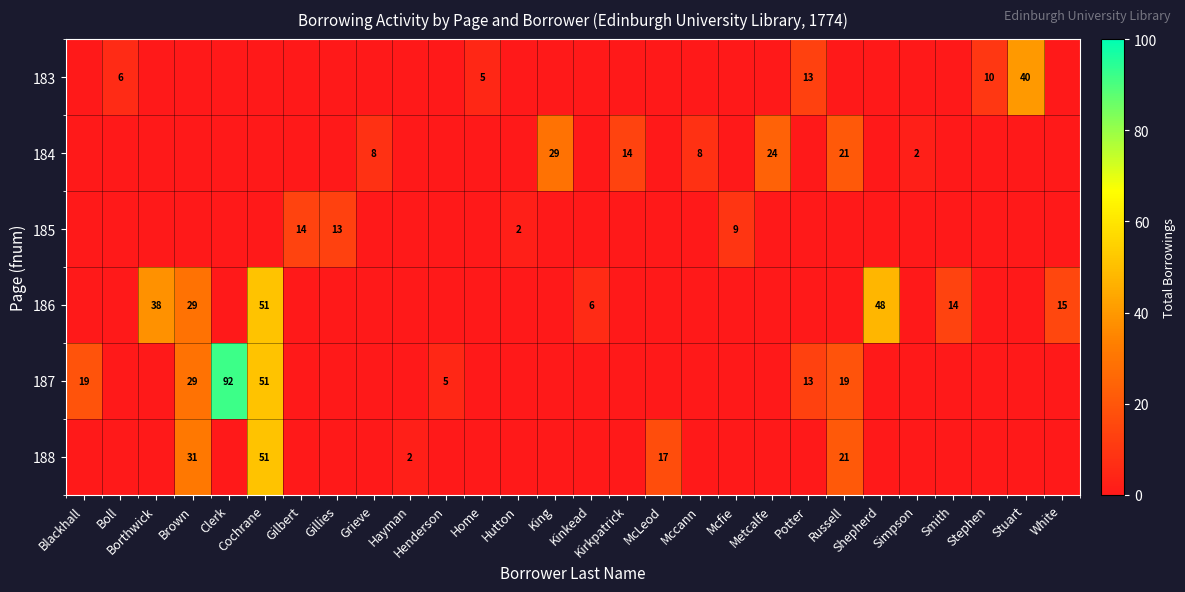

Is it true that 184 equals 2 at Simpson?

True